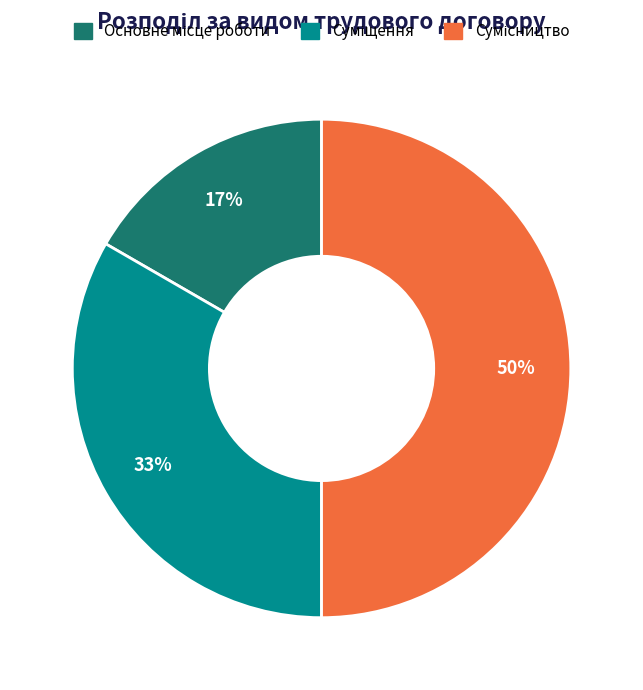

To the nearest percent, what is the average slice percentage?

33%